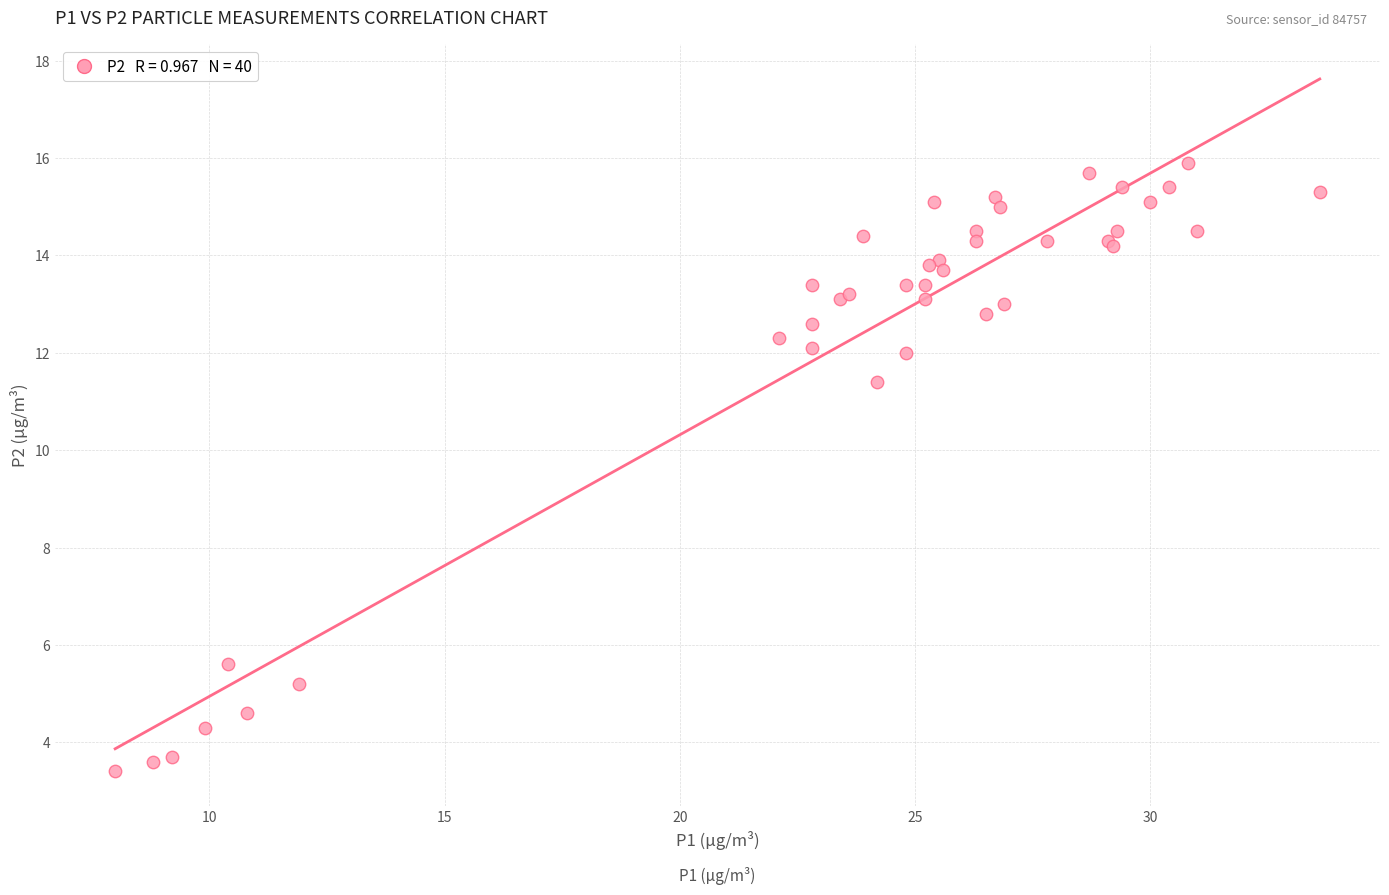

What Y value in the scatter plot is closest to 9?

11.4